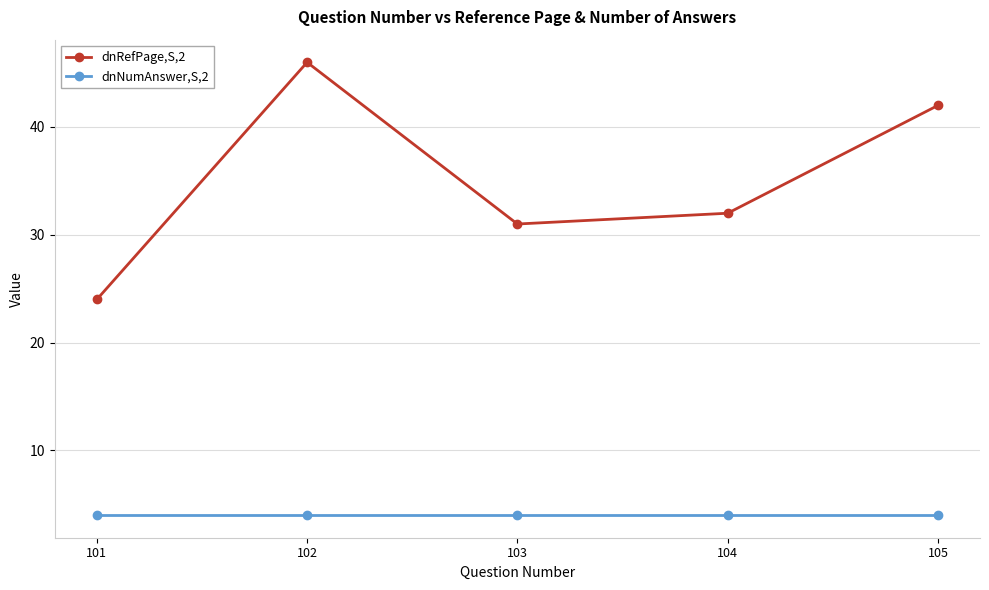

What is the average value of the dnRefPage,S,2 series?

35